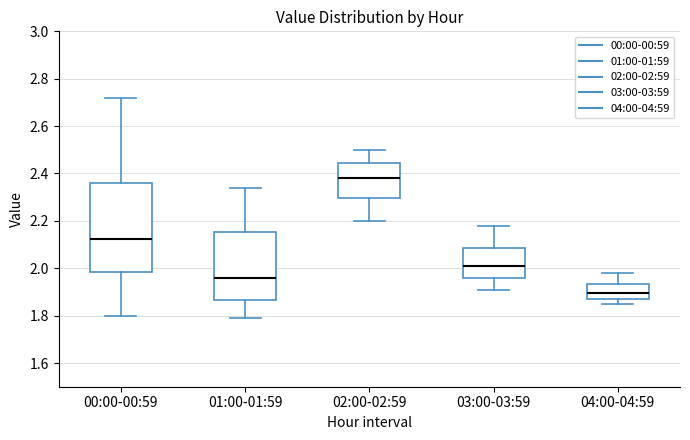

Reading left to right, read every box against the y-axis: the position of its median line, the range the box covers, and the ends of its whiskers. The values are not printed on the chart, so give them approximately, as read against the axis.

00:00-00:59: median 2.12, box 1.98 to 2.36, whiskers 1.80 to 2.72
01:00-01:59: median 1.96, box 1.86 to 2.16, whiskers 1.80 to 2.34
02:00-02:59: median 2.38, box 2.30 to 2.44, whiskers 2.20 to 2.50
03:00-03:59: median 2.02, box 1.96 to 2.08, whiskers 1.92 to 2.18
04:00-04:59: median 1.90, box 1.88 to 1.94, whiskers 1.86 to 1.98